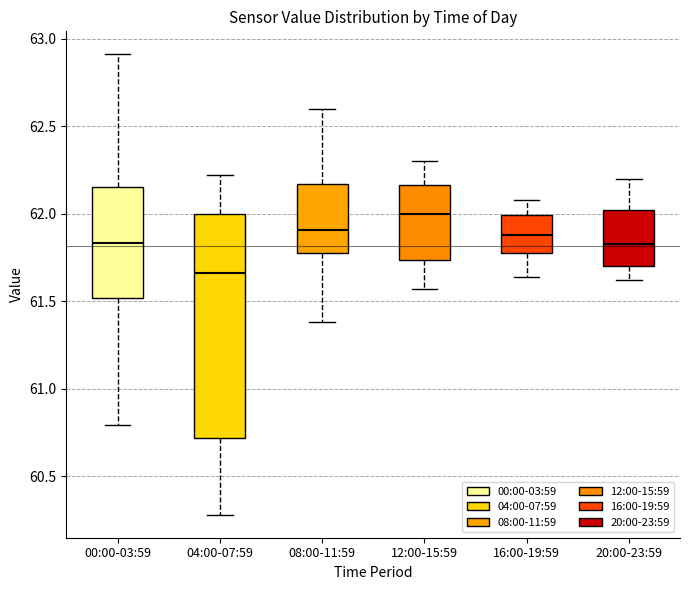

Reading left to right, read every box against the y-axis: the position of its median line, the range the box covers, and the ends of its whiskers. The values are not printed on the chart, so give them approximately, as read against the axis.

00:00-03:59: median 61.85, box 61.50 to 62.15, whiskers 60.80 to 62.90
04:00-07:59: median 61.65, box 60.70 to 62.00, whiskers 60.30 to 62.20
08:00-11:59: median 61.90, box 61.75 to 62.15, whiskers 61.40 to 62.60
12:00-15:59: median 62.00, box 61.75 to 62.15, whiskers 61.55 to 62.30
16:00-19:59: median 61.90, box 61.80 to 62.00, whiskers 61.65 to 62.10
20:00-23:59: median 61.85, box 61.70 to 62.00, whiskers 61.60 to 62.20